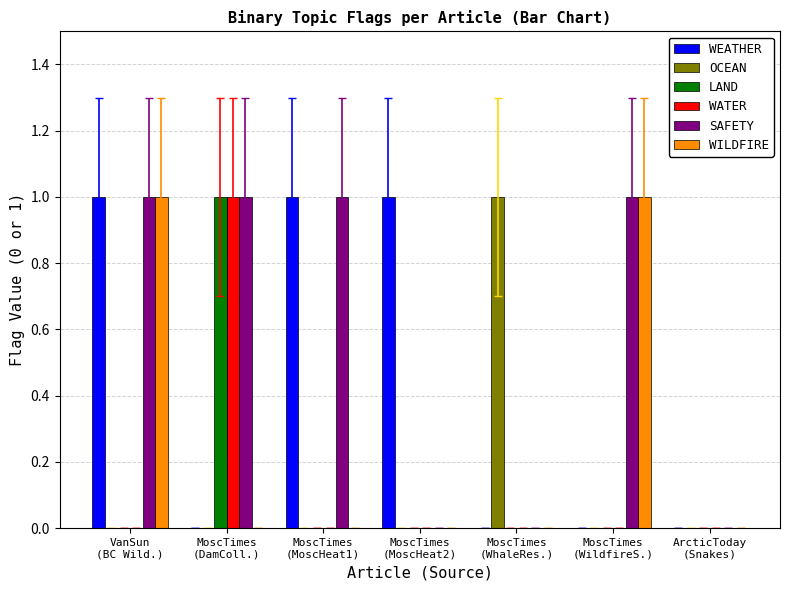

Count the number of data series in this chart.

6